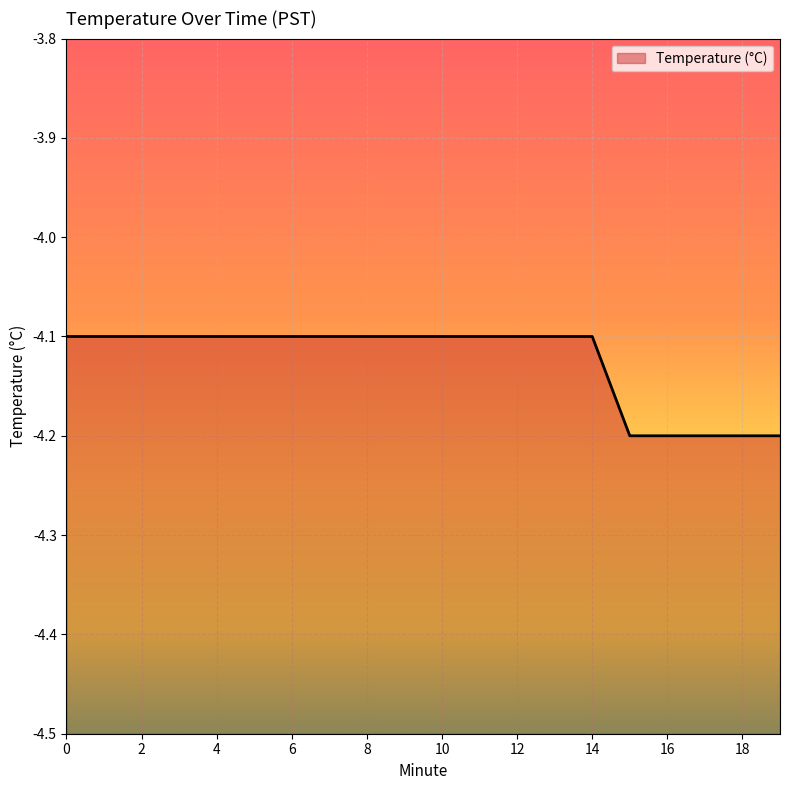

What is the smallest value displayed?

-4.2